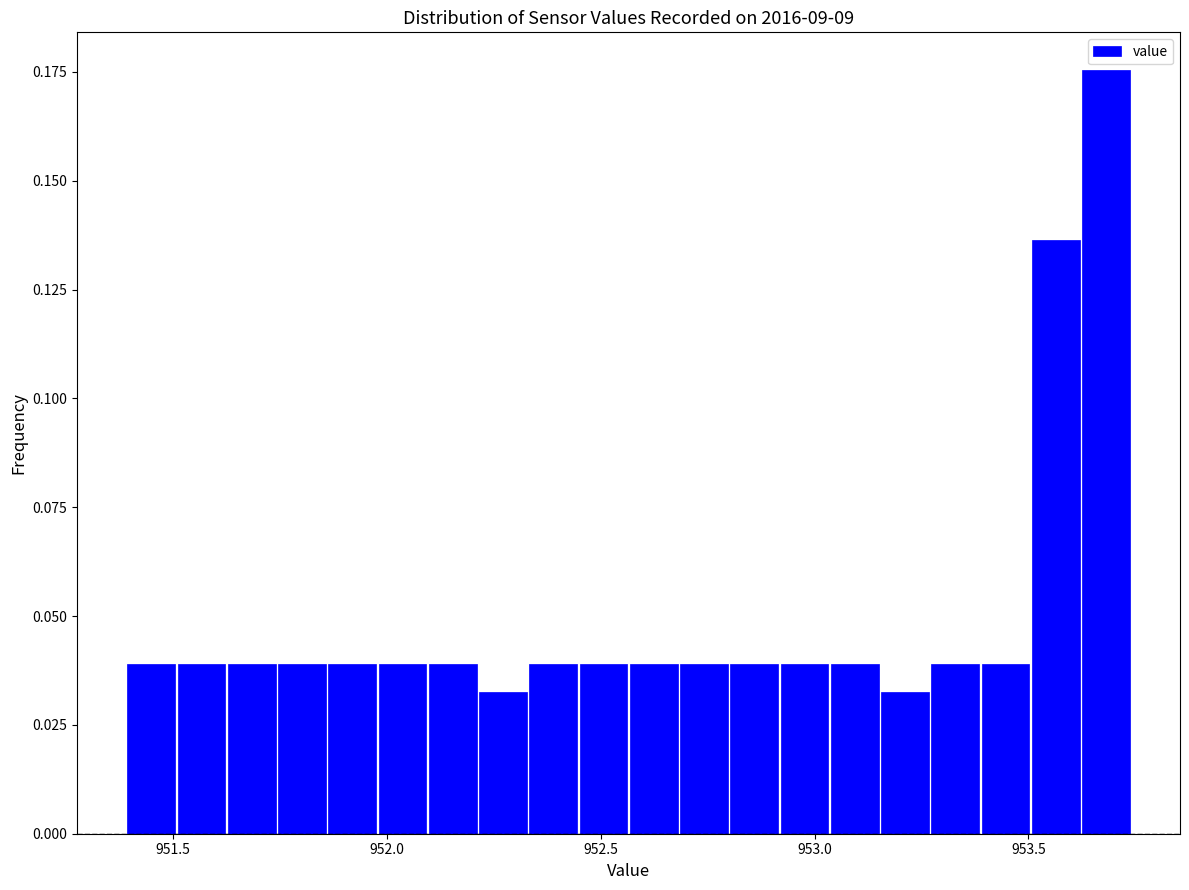

Read against the x-axis, roughly where is the centre of the tallest bar?

953.70